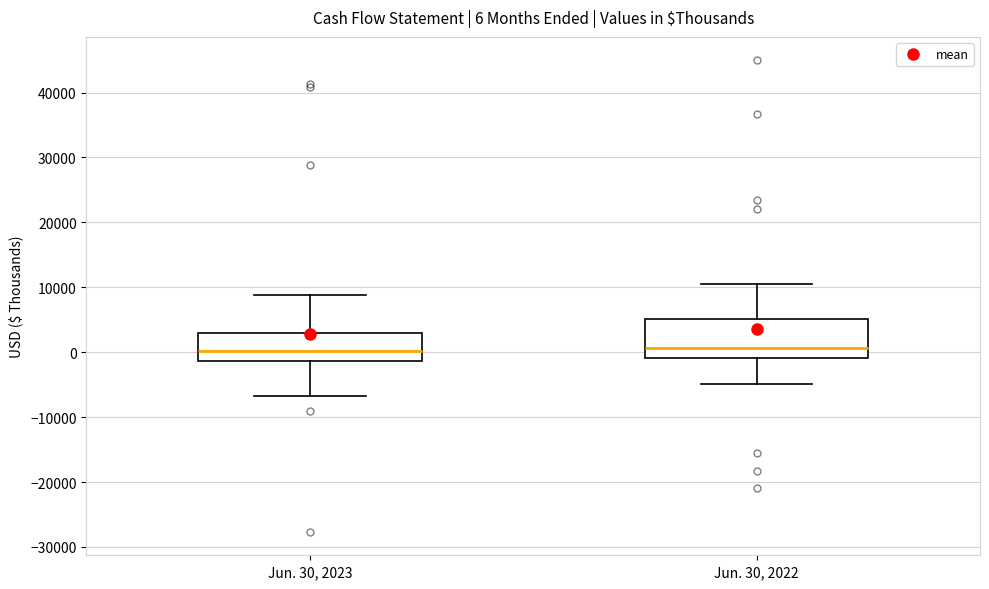

Comparing the boxes themselves (not the whiskers), which one is the tallest?

Jun. 30, 2022